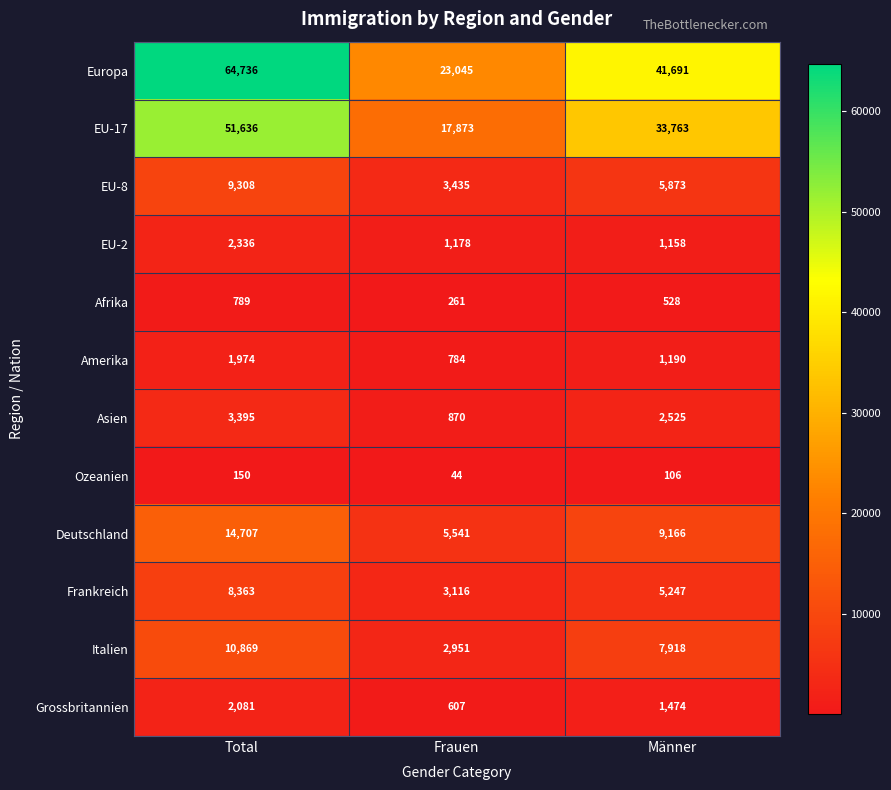

What is the lowest value of the Italien series?

2951